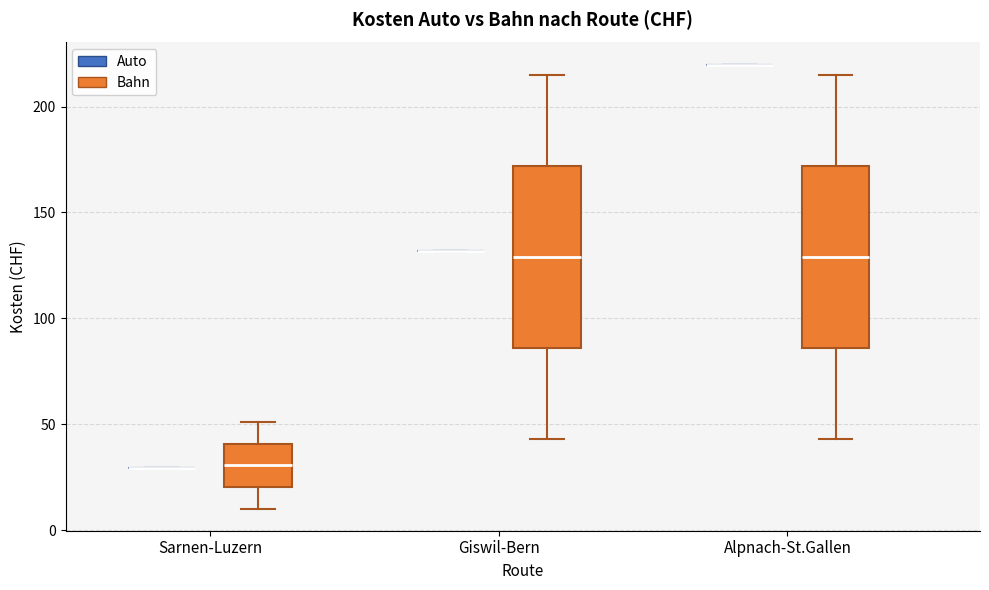

Reading left to right, transcribe this box plot: for each box, give where its median line is, the range the box spans, and where its two whiskers end, as read against the y-axis. The values are not printed on the chart, so give them approximately, as read against the axis.

Sarnen-Luzern (Auto): box collapsed to a line at 30, whiskers 30 to 30
Sarnen-Luzern (Bahn): median 30, box 20 to 40, whiskers 10 to 50
Giswil-Bern (Auto): box collapsed to a line at 130, whiskers 130 to 130
Giswil-Bern (Bahn): median 130, box 85 to 170, whiskers 45 to 215
Alpnach-St.Gallen (Auto): box collapsed to a line at 220, whiskers 220 to 220
Alpnach-St.Gallen (Bahn): median 130, box 85 to 170, whiskers 45 to 215